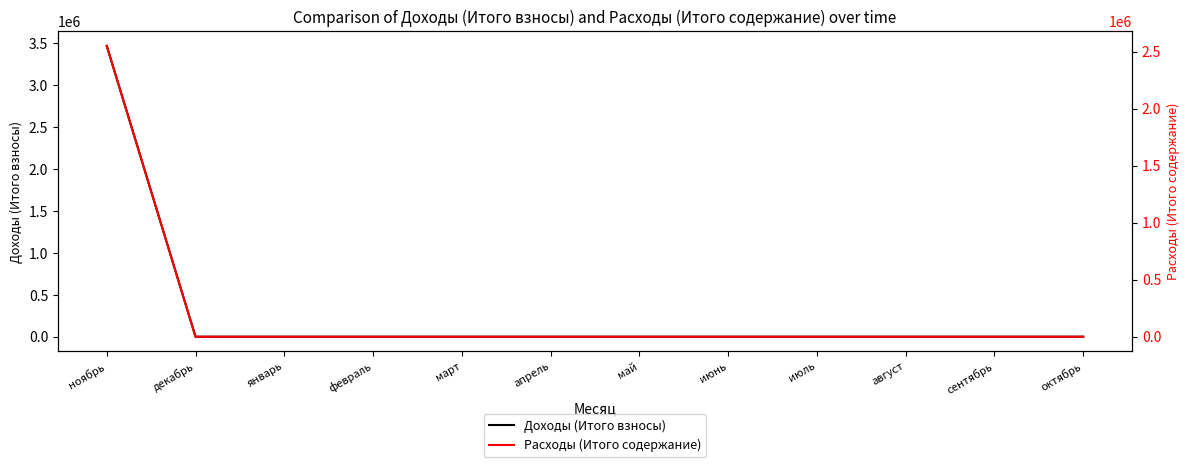

What are all the series names shown in the legend?

Доходы (Итого взносы), Расходы (Итого содержание)